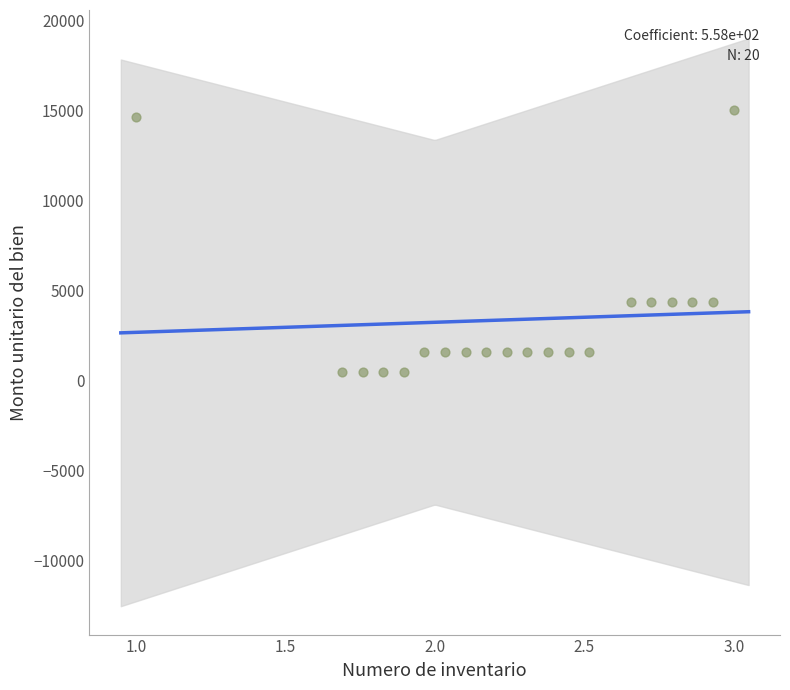

What is the range of Y values (max minus min)?

14499.8